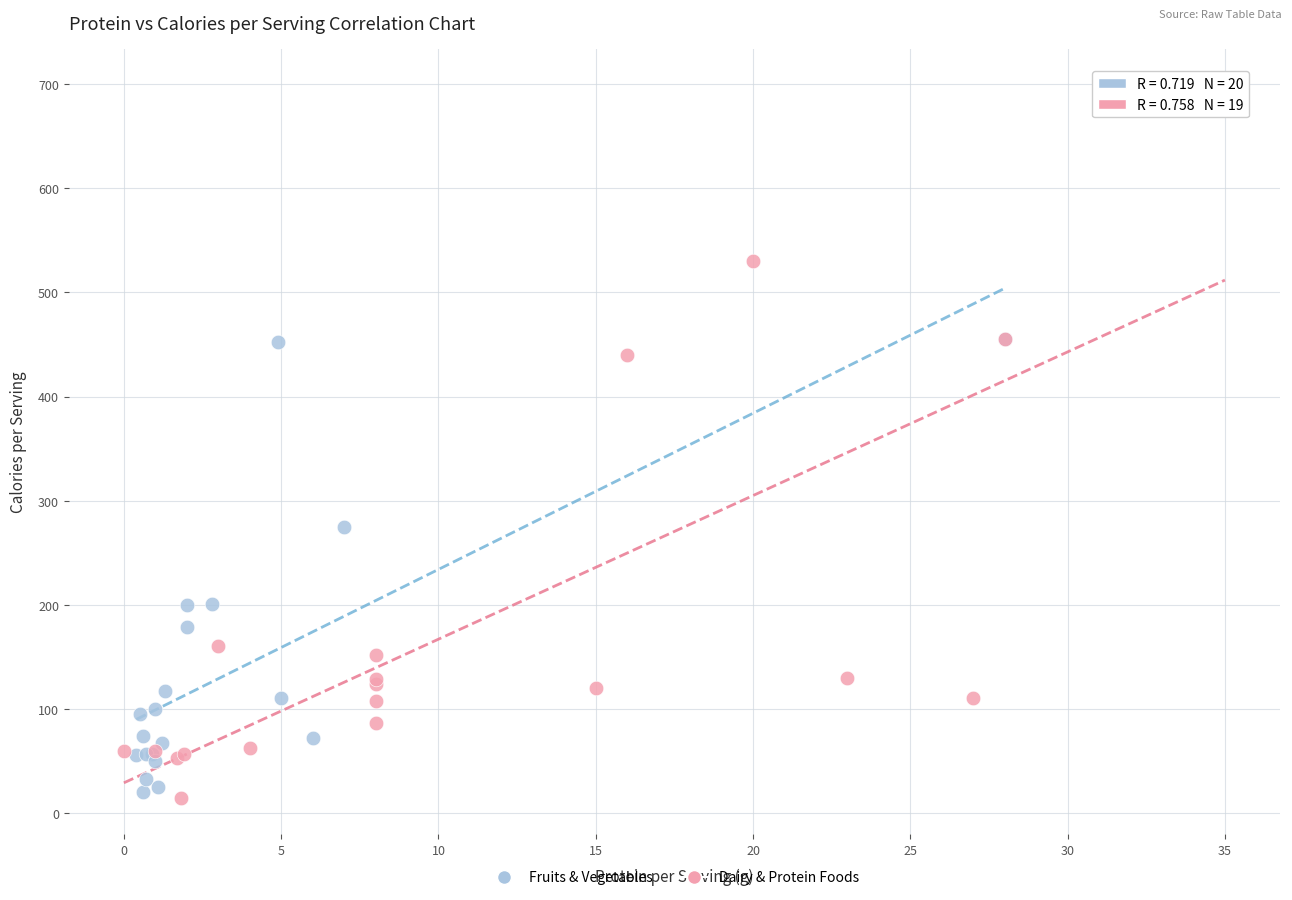

Which series has the largest Y range (max minus min)?

Dairy & Protein Foods